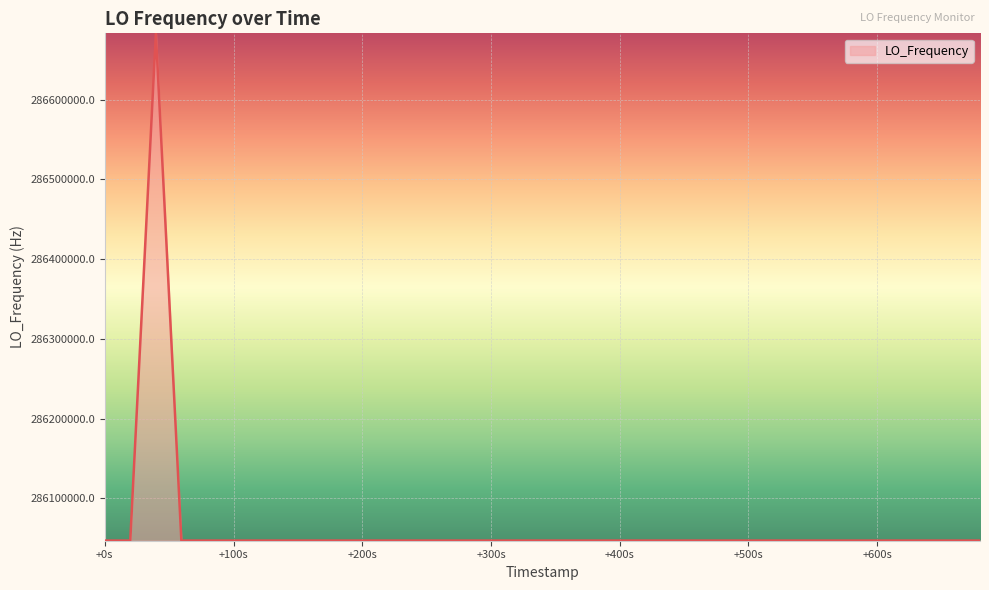

What is the difference between the maximum and minimum values?

635706.5